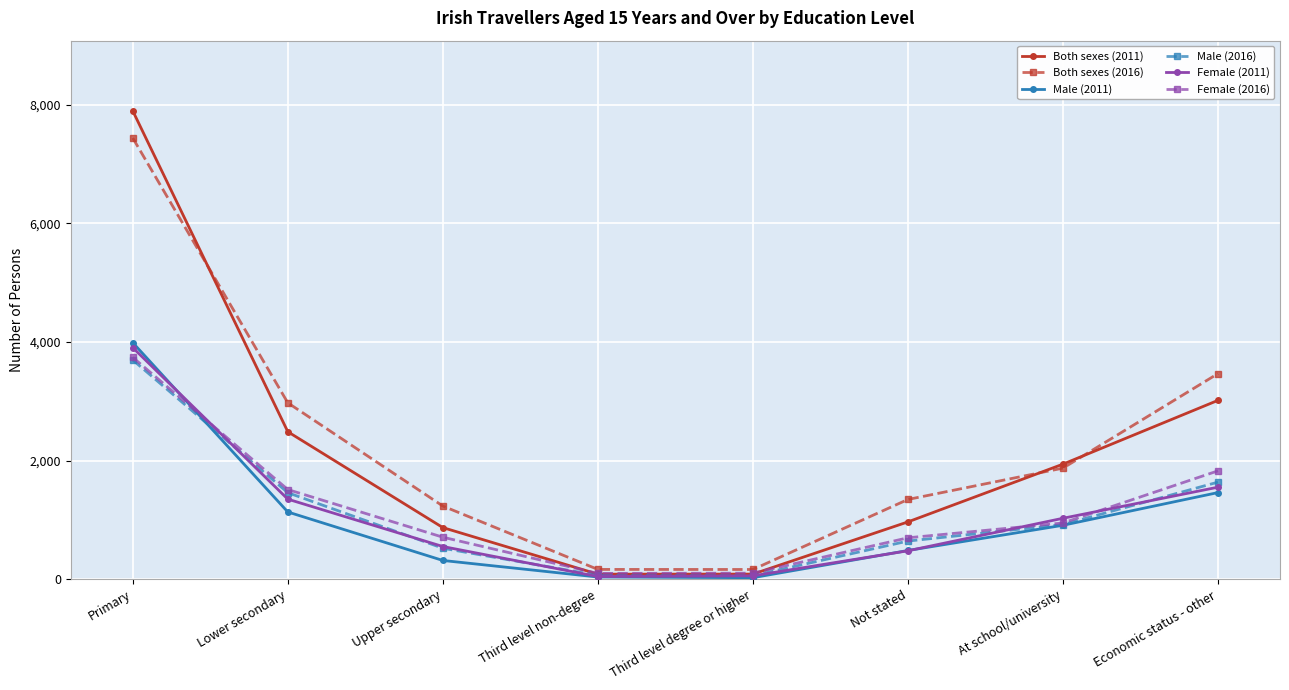

At which category is the sum across all series the highest?

Primary